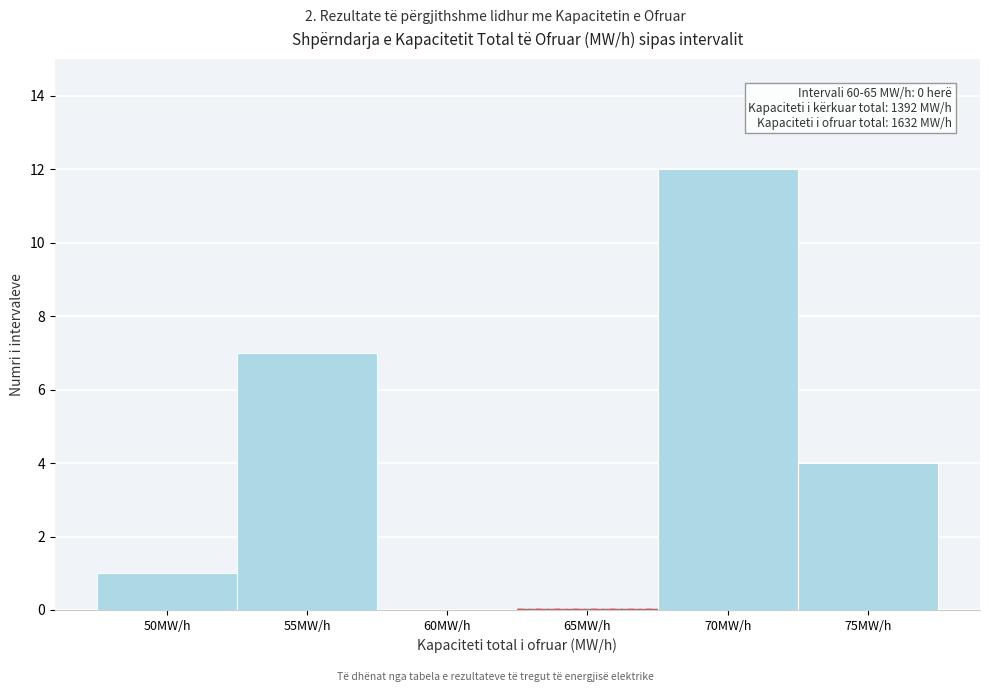

Reading left to right, what are all the values shown in this chart?

50MW/h=1	55MW/h=7	60MW/h=0	65MW/h=0	70MW/h=12	75MW/h=4